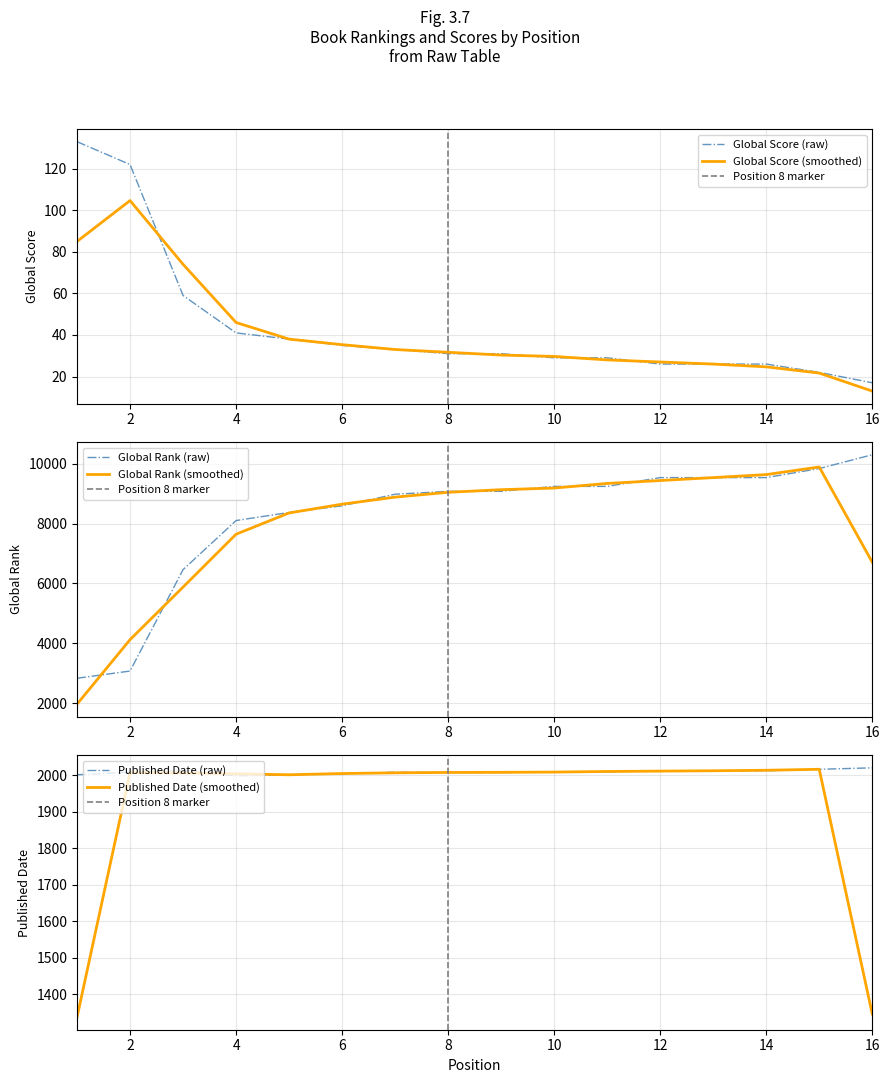

Does the chart display data point markers on the line(s)?

No